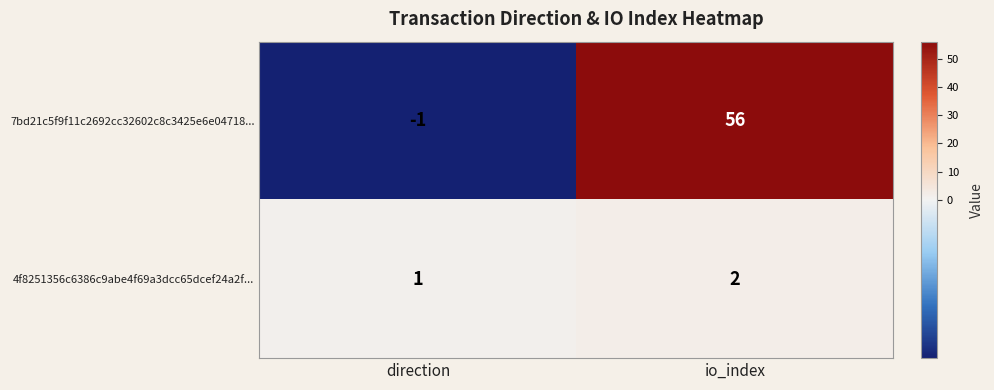

The 7bd21c5f9f11c2692cc32602c8c3425e6e04718... series shows 92 at io_index. True or false?

False